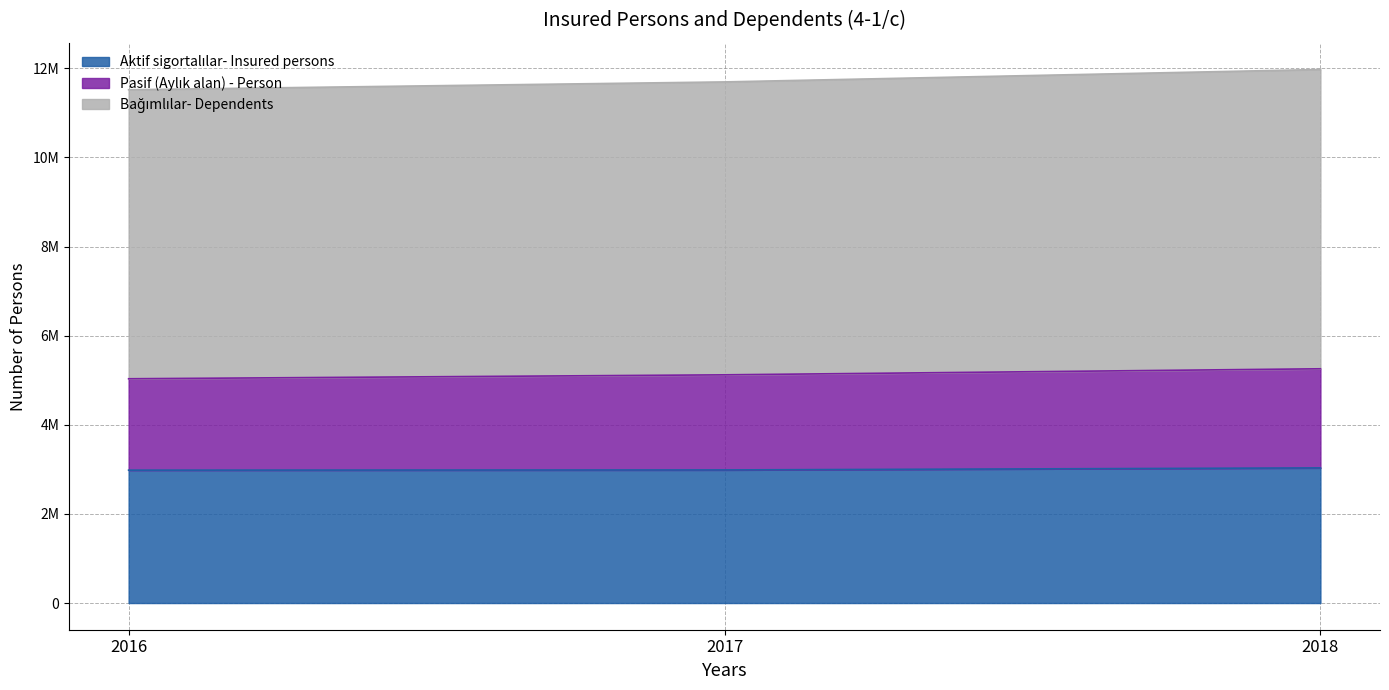

Reading right to left, transcribe all the data shown in this chart.

Aktif sigortalılar- Insured persons: 2018=3033301	2017=2987396	2016=2982548
Pasif (Aylık alan) - Person: 2018=5257726	2017=5122042	2016=5033789
Bağımlılar- Dependents: 2018=11974787	2017=11696114	2016=11520218